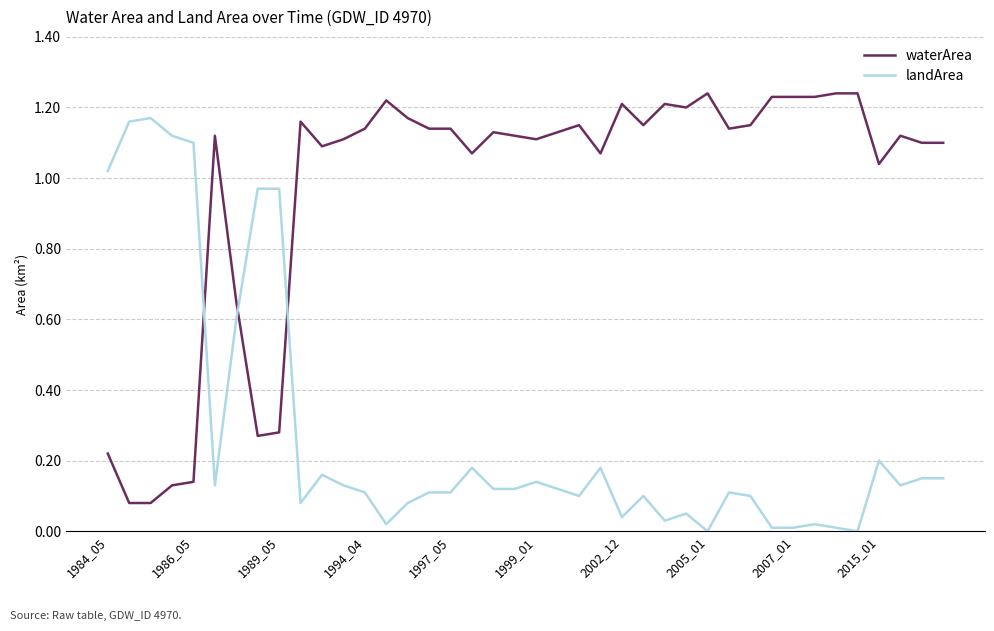

How many intersections are there between waterArea and landArea?

3